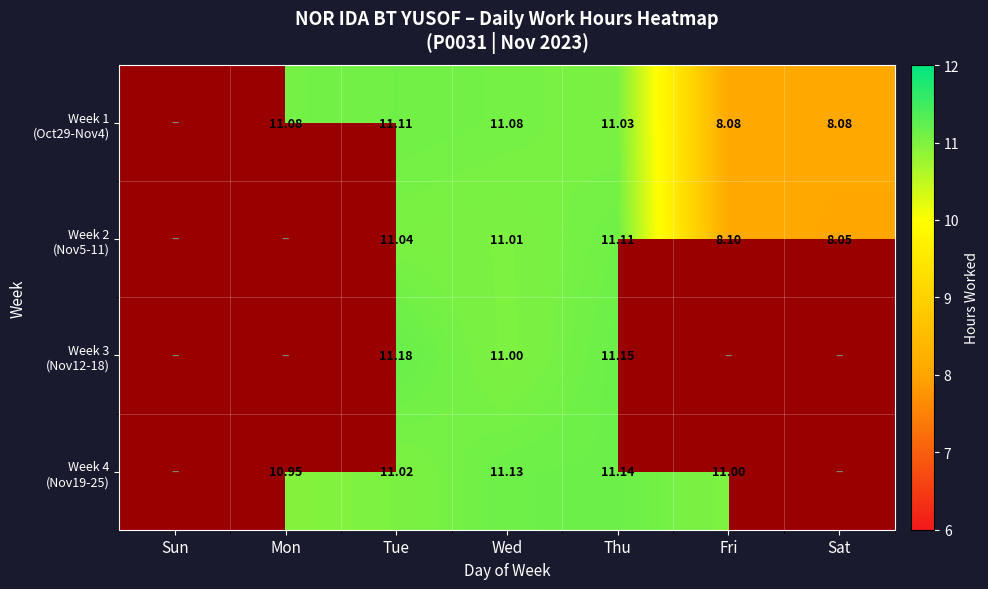

What is the maximum value shown in the chart?

11.2